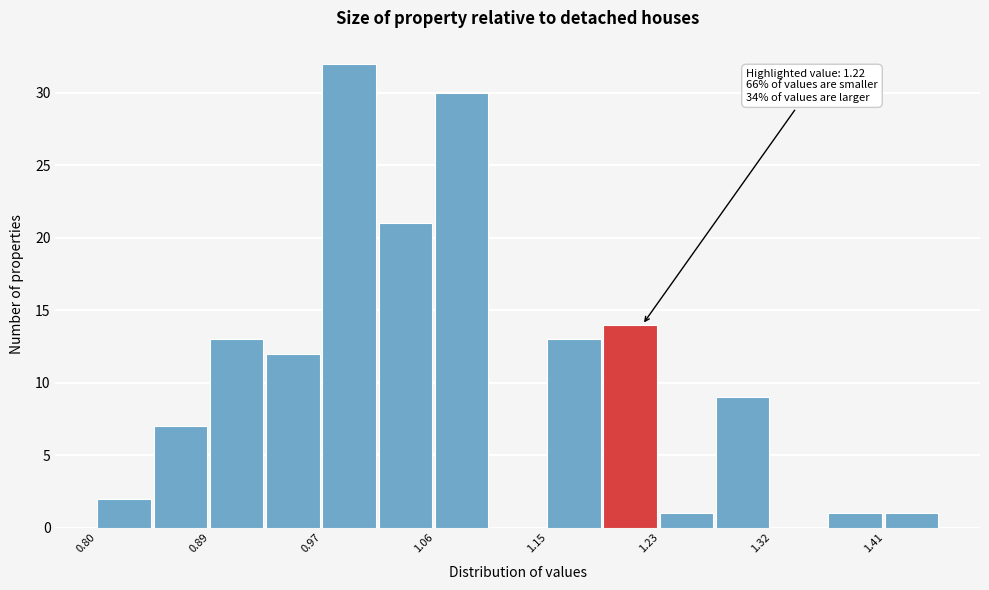

Over which range of the x-axis is the bar tallest?

0.97 to 1.02